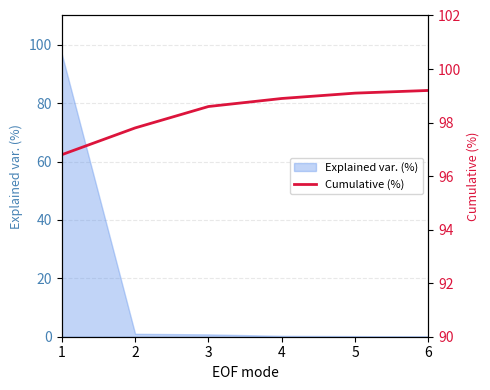

Reading left to right, list all the values displayed in this chart.

1=96.8	2=97.8	3=98.6	4=98.9	5=99.1	6=99.2